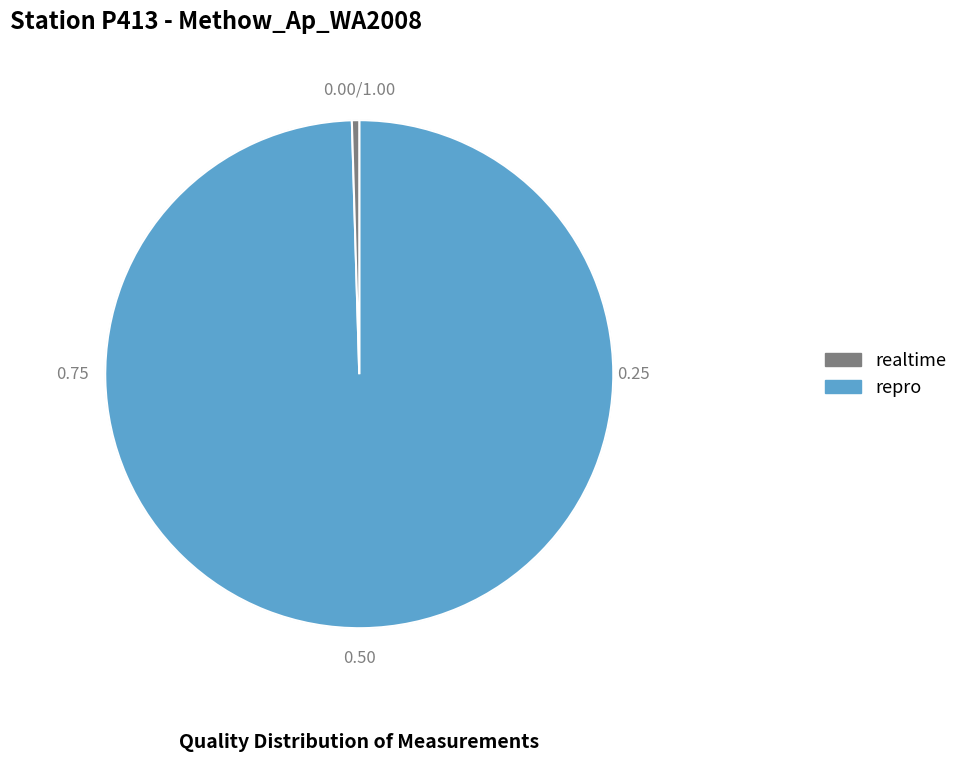

Is there any slice that represents more than half of the pie?

Yes